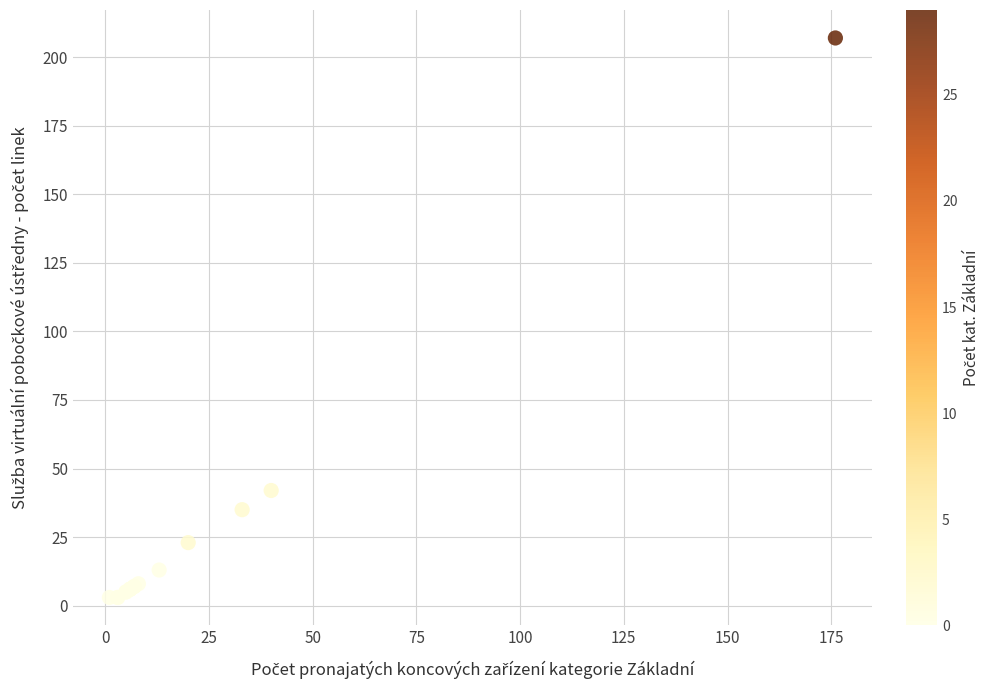

What Y value in the scatter plot is closest to 105?

42